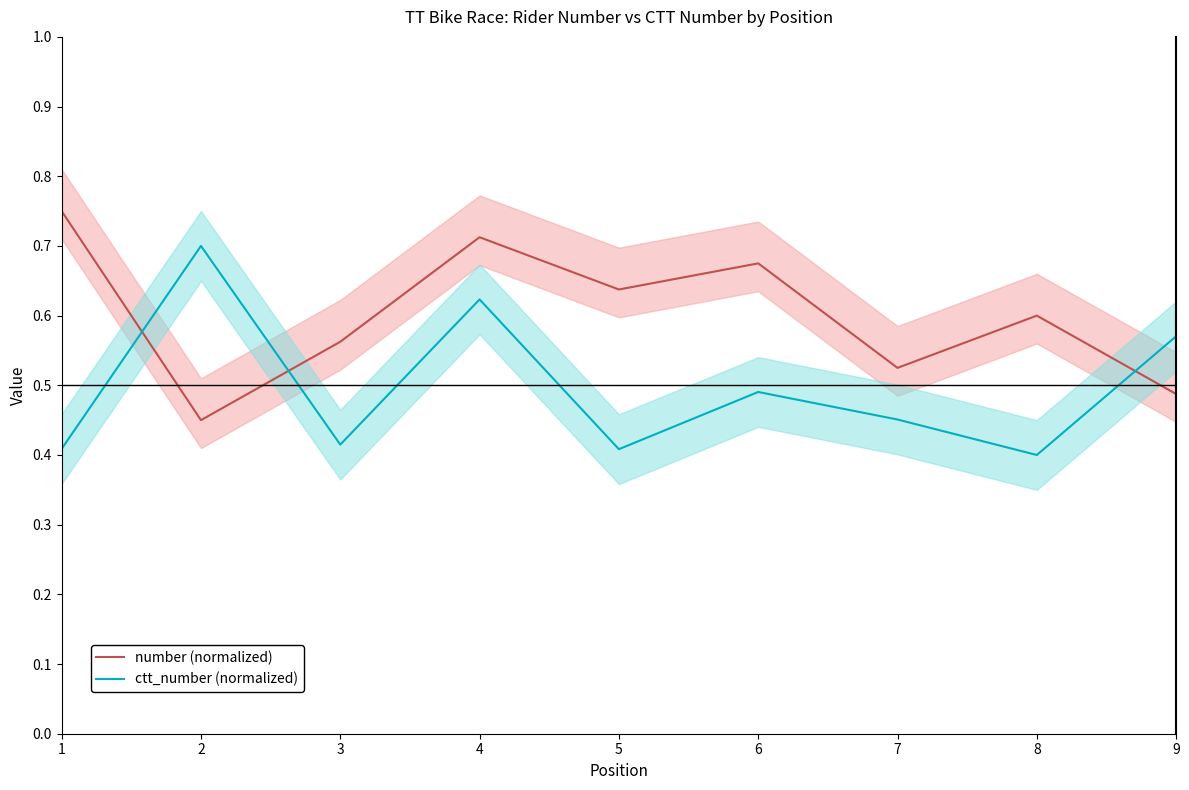

What is the difference between the maximum and second lowest values in the ctt_number (normalized) series?

0.3